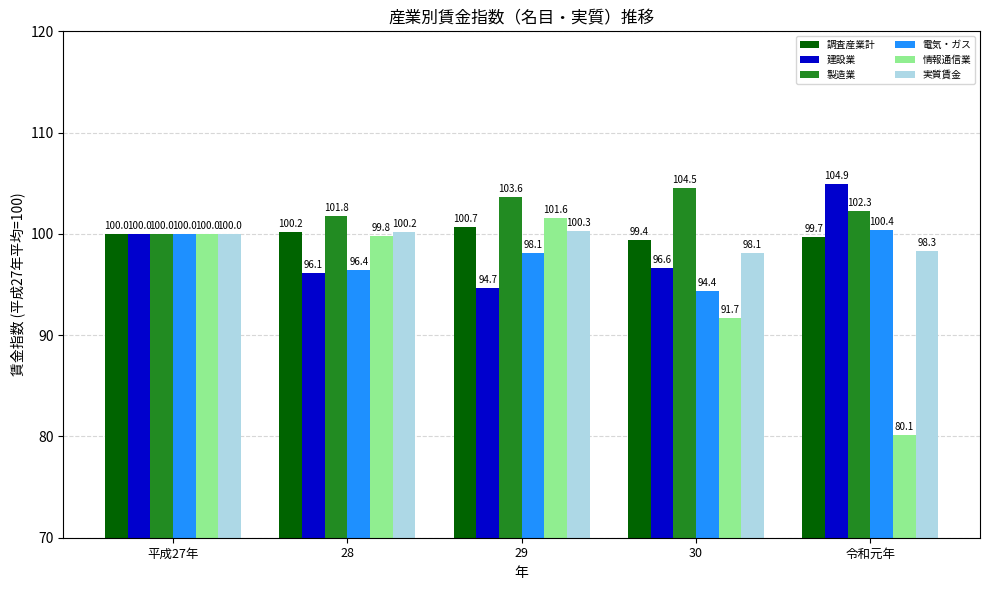

What is the average value of the 電気・ガス series?

97.9